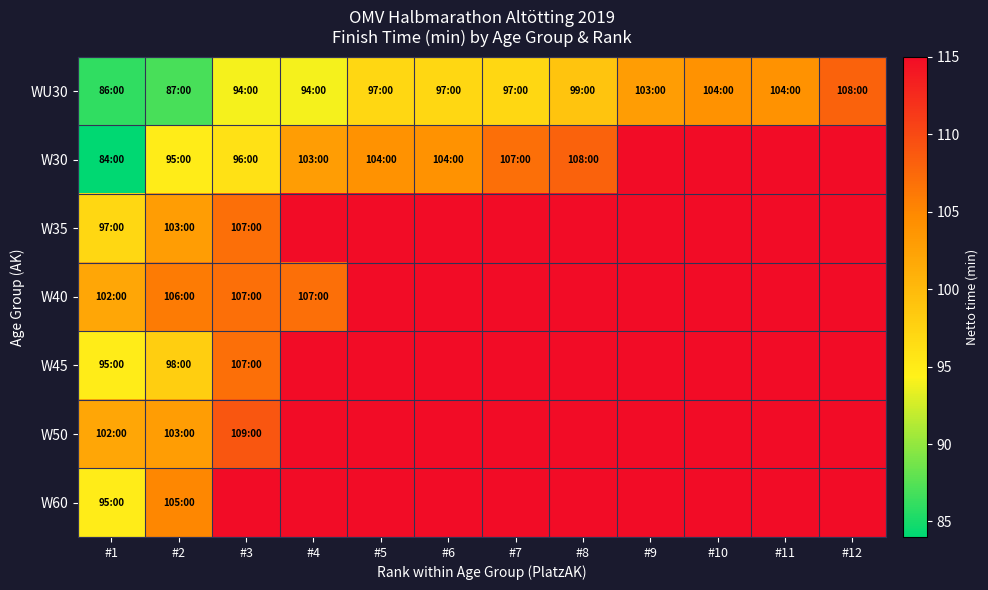

How many series are shown in this chart?

7